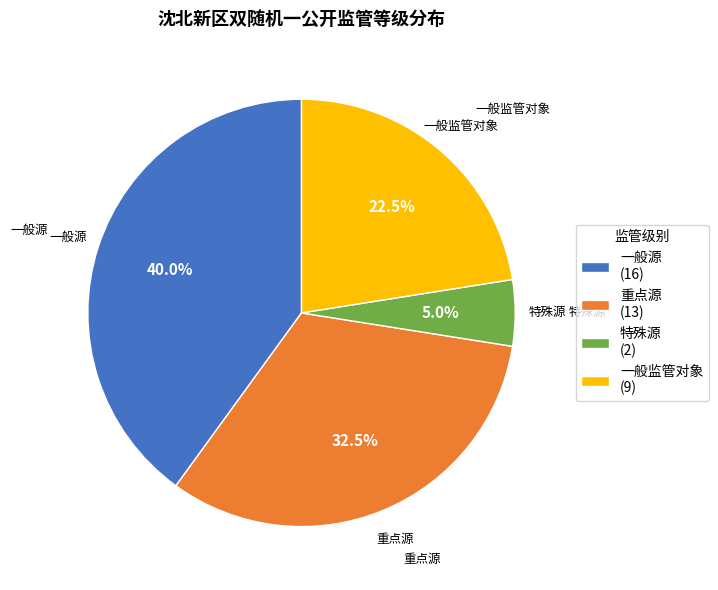

Between 一般源 (16) and 一般监管对象 (9), which is larger?

一般源 (16)